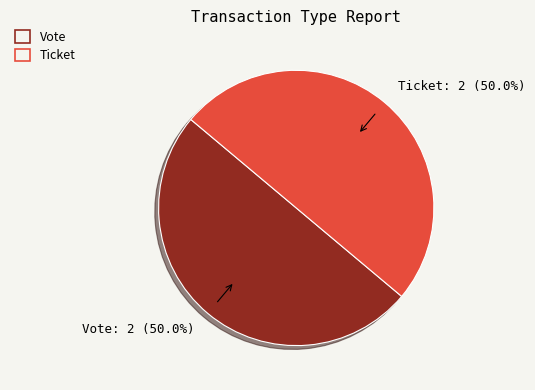

The Ticket slice represents 11% of the pie. True or false?

False